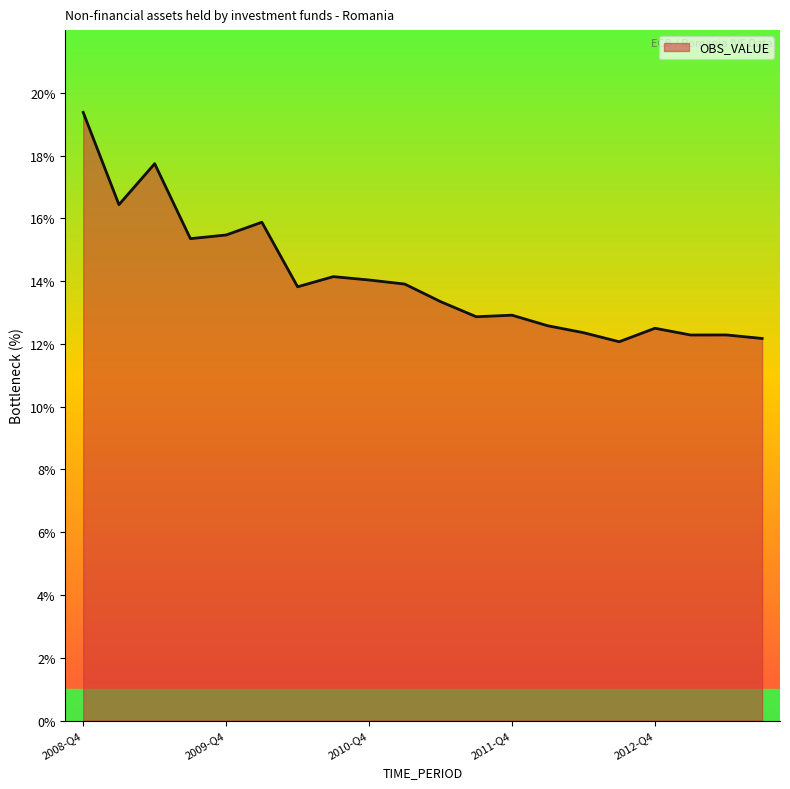

What is the difference between the maximum and minimum values?

7.3